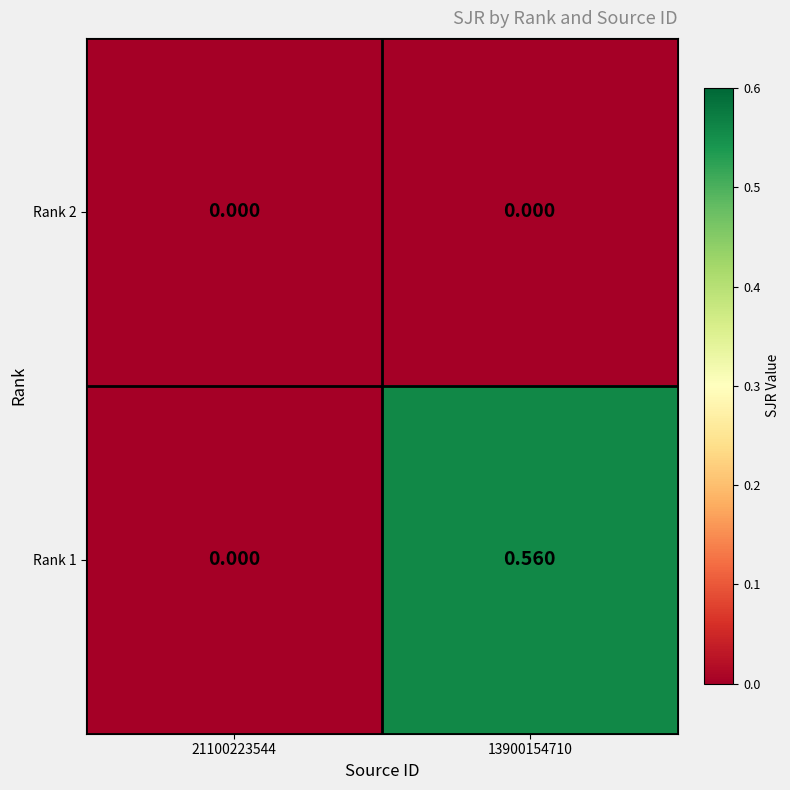

Is the value of Rank 2 at 21100223544 greater than the value of Rank 1 at 13900154710?

No